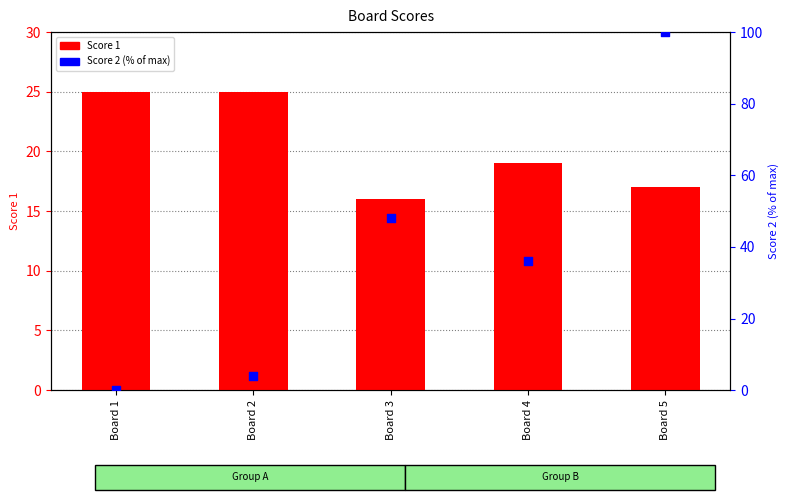

Which series contains the highest Y value?

Score 2 (% of max)